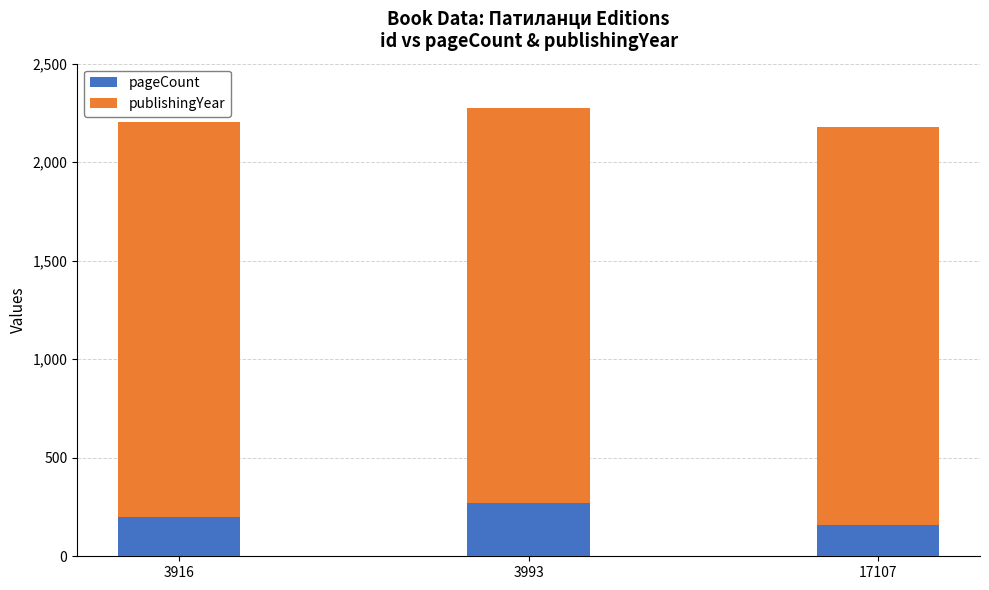

Which category has the highest value in the pageCount series?

3993